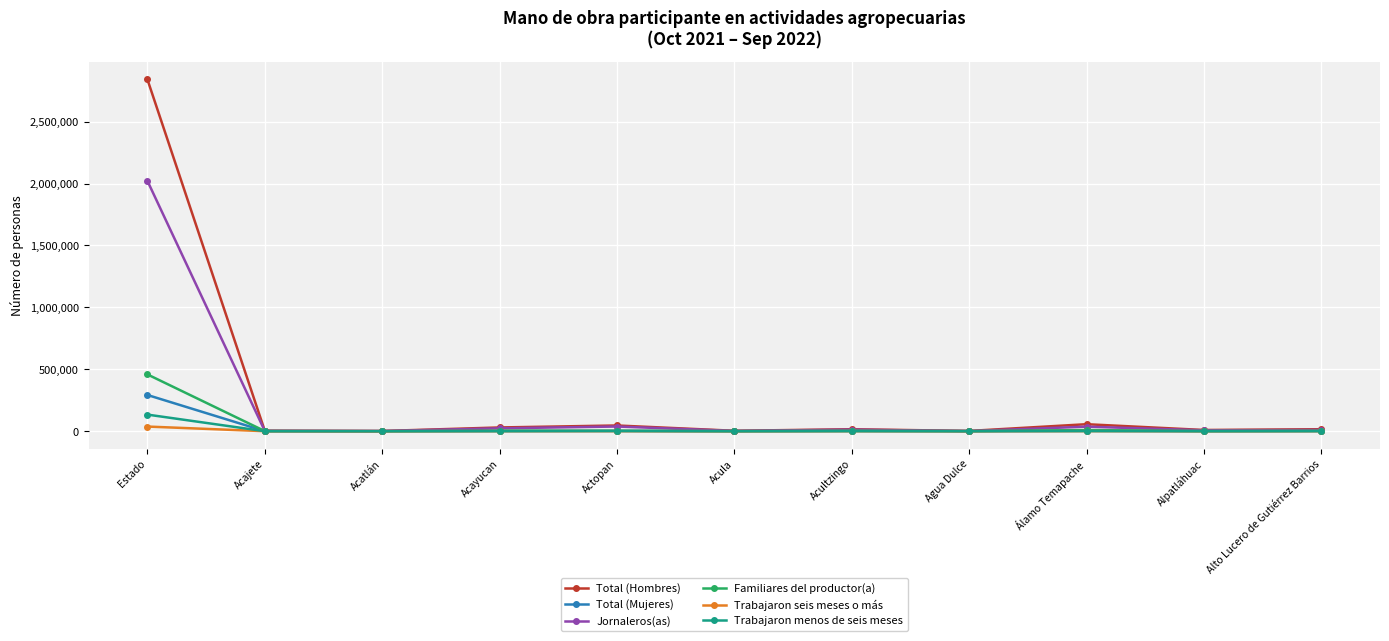

Read the Total (Mujeres) value at Acula, to the nearest 100.

100